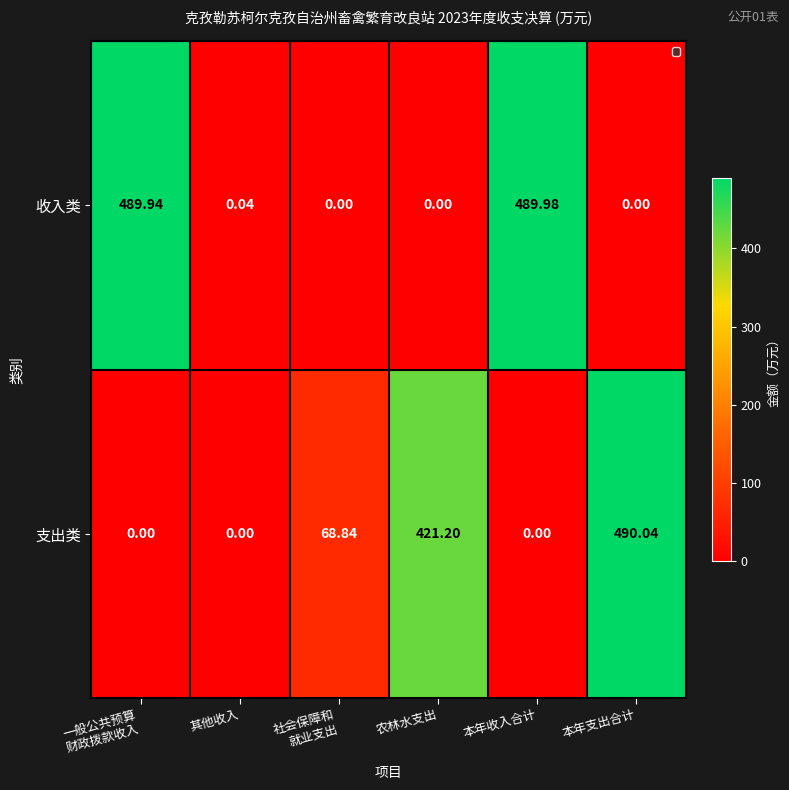

Rank the series by their average value, from lowest to highest.

收入类, 支出类